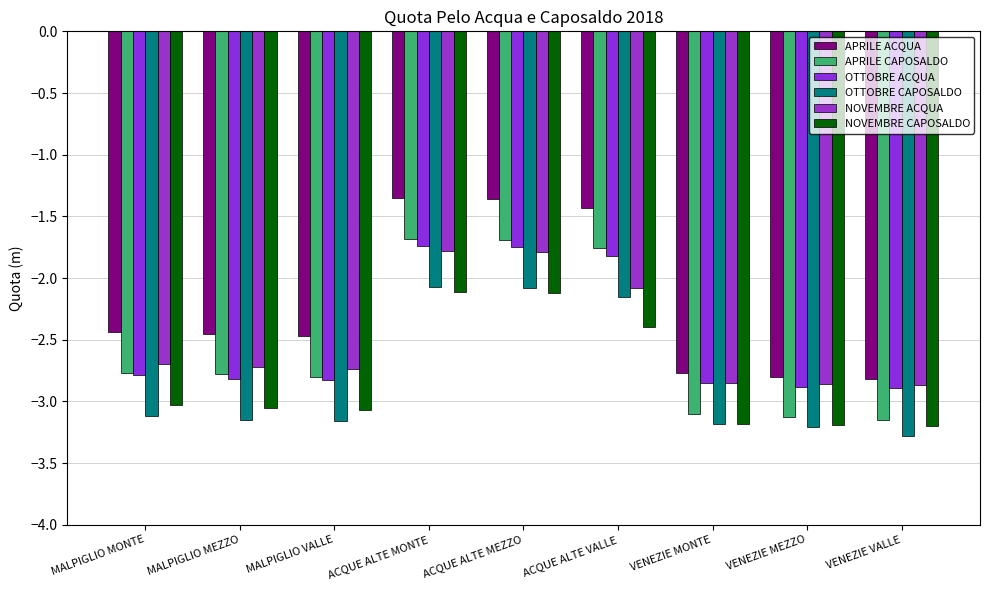

Reading left to right, transcribe all the data shown in this chart.

APRILE ACQUA: MALPIGLIO MONTE=-2.4	MALPIGLIO MEZZO=-2.5	MALPIGLIO VALLE=-2.5	ACQUE ALTE MONTE=-1.4	ACQUE ALTE MEZZO=-1.4	ACQUE ALTE VALLE=-1.4	VENEZIE MONTE=-2.8	VENEZIE MEZZO=-2.8	VENEZIE VALLE=-2.8
APRILE CAPOSALDO: MALPIGLIO MONTE=-2.8	MALPIGLIO MEZZO=-2.8	MALPIGLIO VALLE=-2.8	ACQUE ALTE MONTE=-1.7	ACQUE ALTE MEZZO=-1.7	ACQUE ALTE VALLE=-1.8	VENEZIE MONTE=-3.1	VENEZIE MEZZO=-3.1	VENEZIE VALLE=-3.1
OTTOBRE ACQUA: MALPIGLIO MONTE=-2.8	MALPIGLIO MEZZO=-2.8	MALPIGLIO VALLE=-2.8	ACQUE ALTE MONTE=-1.7	ACQUE ALTE MEZZO=-1.8	ACQUE ALTE VALLE=-1.8	VENEZIE MONTE=-2.9	VENEZIE MEZZO=-2.9	VENEZIE VALLE=-2.9
OTTOBRE CAPOSALDO: MALPIGLIO MONTE=-3.1	MALPIGLIO MEZZO=-3.1	MALPIGLIO VALLE=-3.2	ACQUE ALTE MONTE=-2.1	ACQUE ALTE MEZZO=-2.1	ACQUE ALTE VALLE=-2.1	VENEZIE MONTE=-3.2	VENEZIE MEZZO=-3.2	VENEZIE VALLE=-3.3
NOVEMBRE ACQUA: MALPIGLIO MONTE=-2.7	MALPIGLIO MEZZO=-2.7	MALPIGLIO VALLE=-2.7	ACQUE ALTE MONTE=-1.8	ACQUE ALTE MEZZO=-1.8	ACQUE ALTE VALLE=-2.1	VENEZIE MONTE=-2.9	VENEZIE MEZZO=-2.9	VENEZIE VALLE=-2.9
NOVEMBRE CAPOSALDO: MALPIGLIO MONTE=-3.0	MALPIGLIO MEZZO=-3.0	MALPIGLIO VALLE=-3.1	ACQUE ALTE MONTE=-2.1	ACQUE ALTE MEZZO=-2.1	ACQUE ALTE VALLE=-2.4	VENEZIE MONTE=-3.2	VENEZIE MEZZO=-3.2	VENEZIE VALLE=-3.2